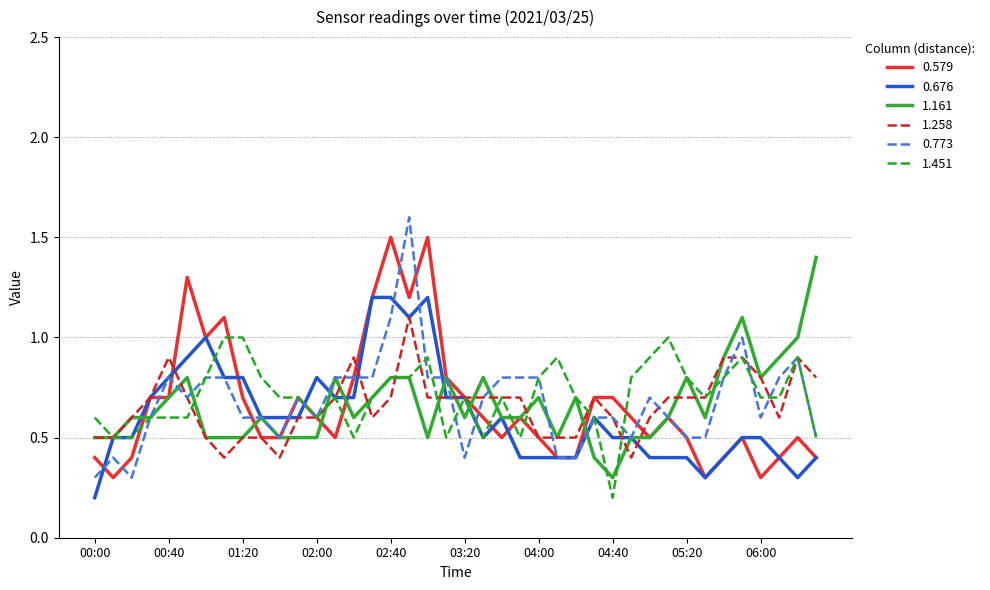

Does the chart have visible grid lines?

Yes